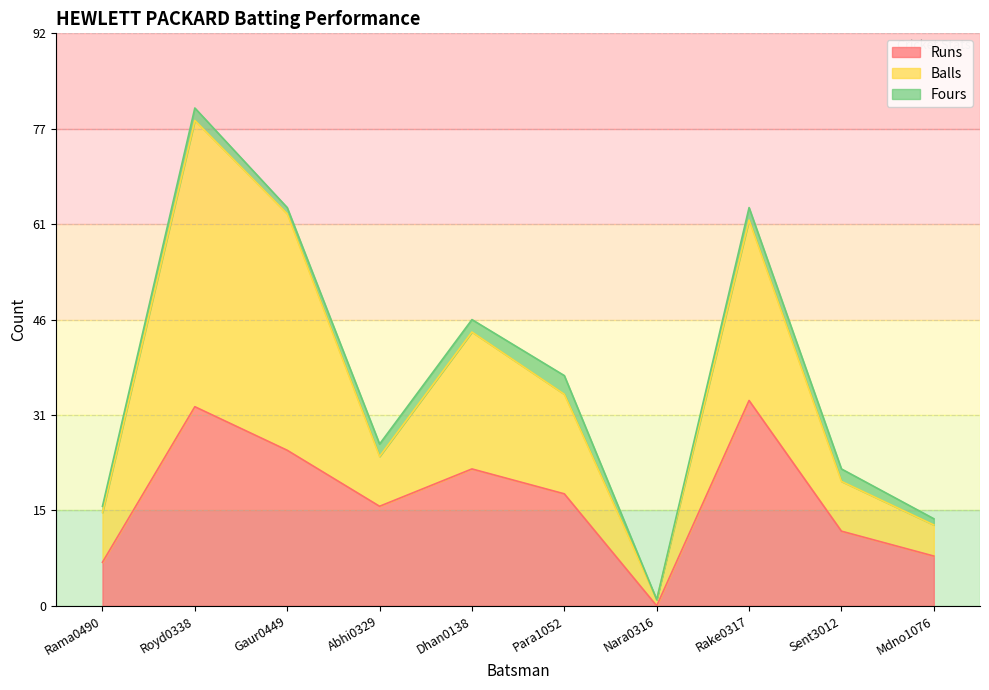

At which label does Balls first exceed 34?

Royd0338